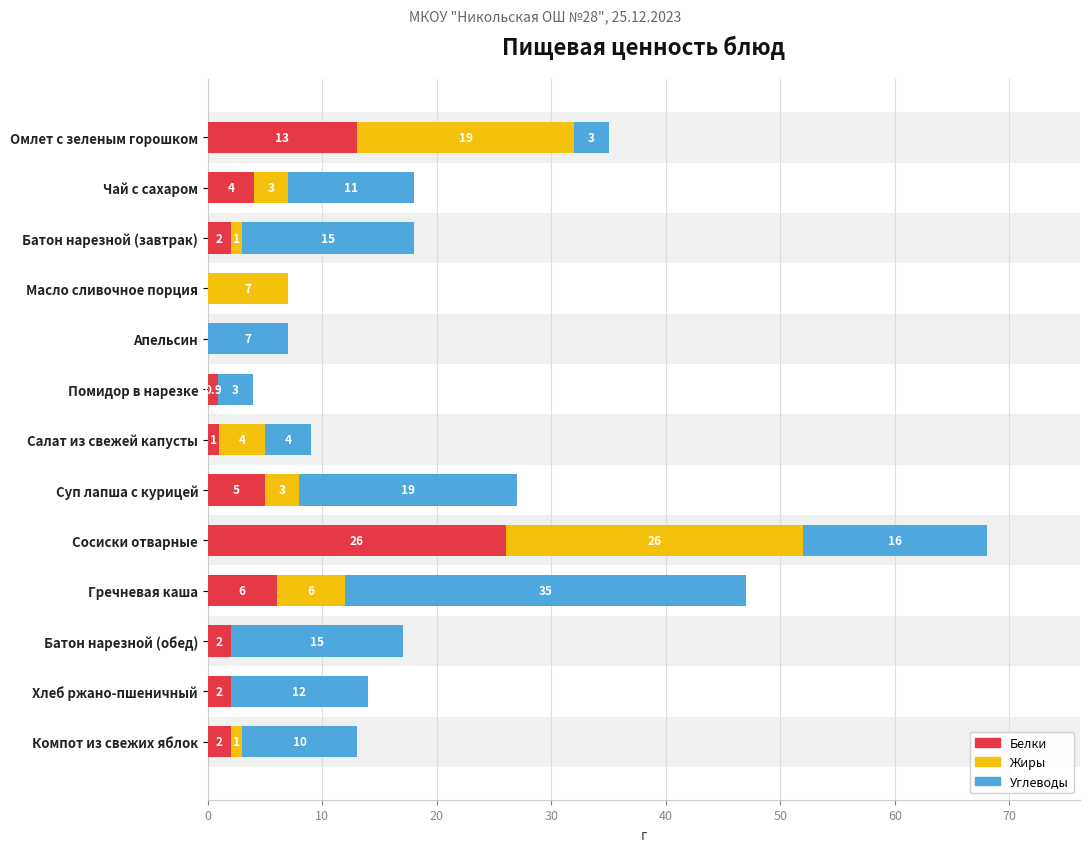

Which series has the widest spread of values?

Углеводы